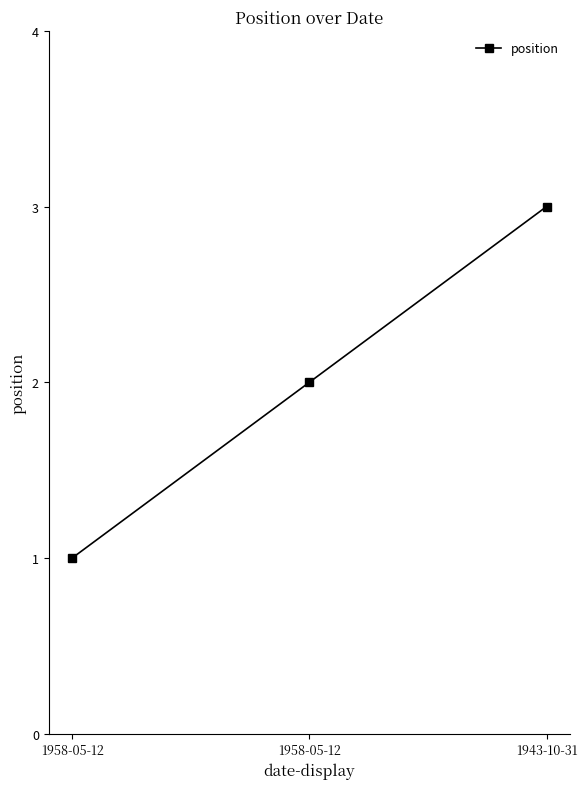

Where is the data nearest to the value 2?

1958-05-12